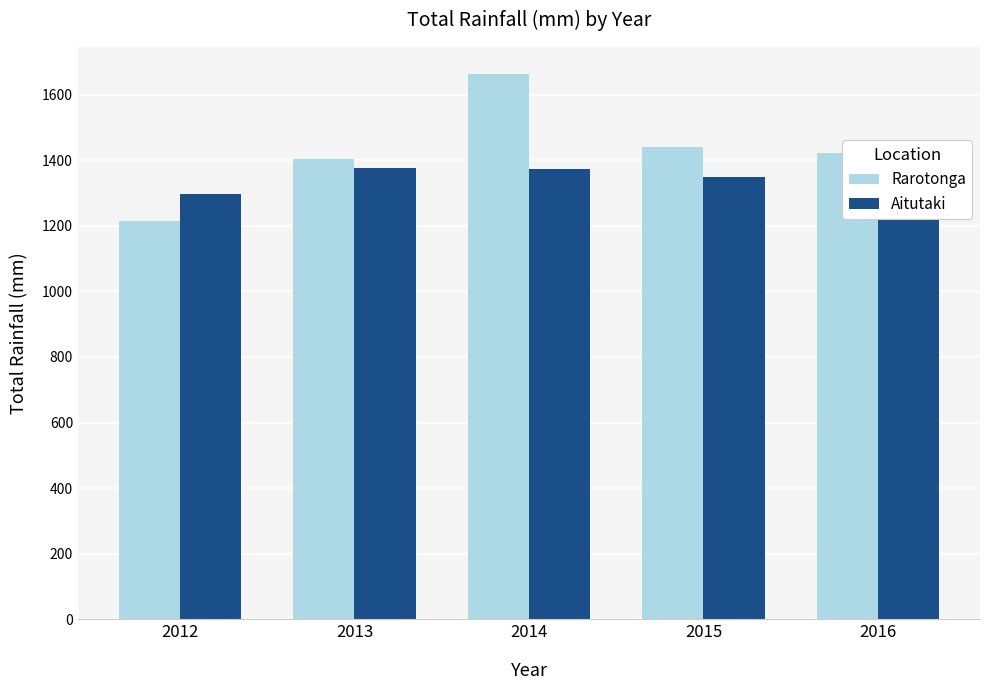

Which series changed the most between 2012 and 2016?

Rarotonga